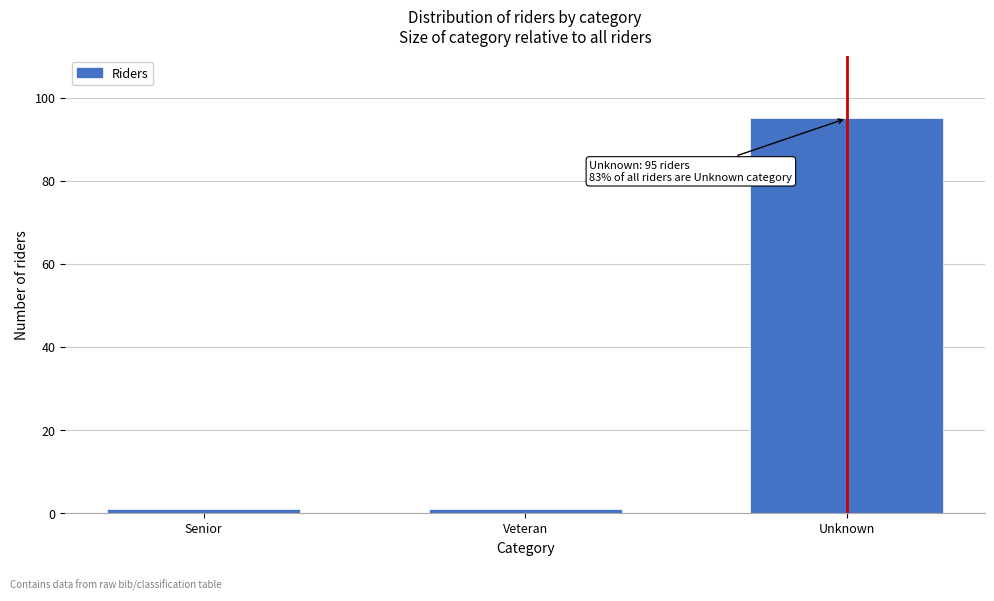

Reading right to left, list all the values displayed in this chart.

Unknown=95	Veteran=1	Senior=1